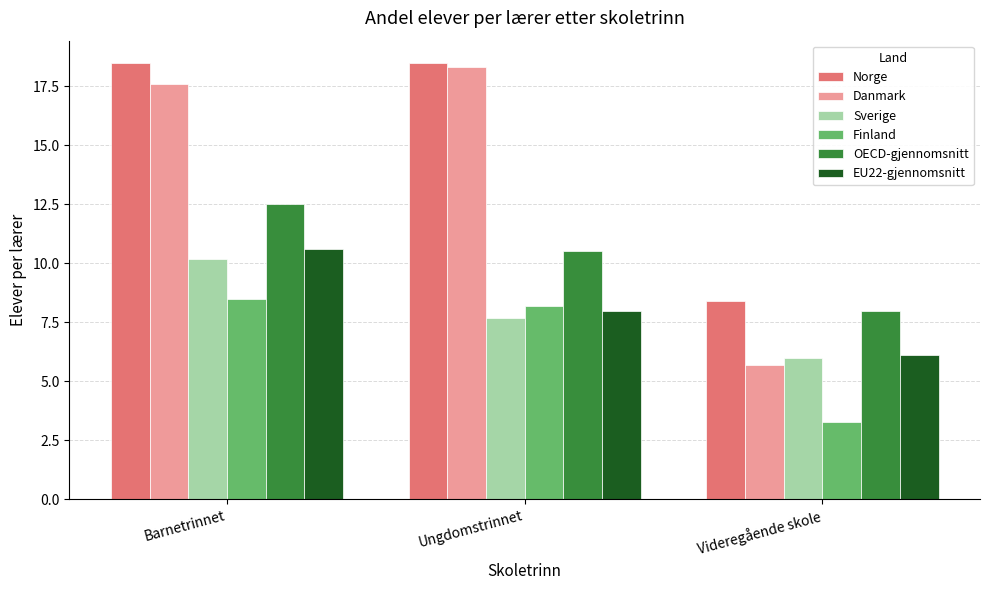

List the series in order of their peak value, highest first.

Norge, Danmark, OECD-gjennomsnitt, EU22-gjennomsnitt, Sverige, Finland